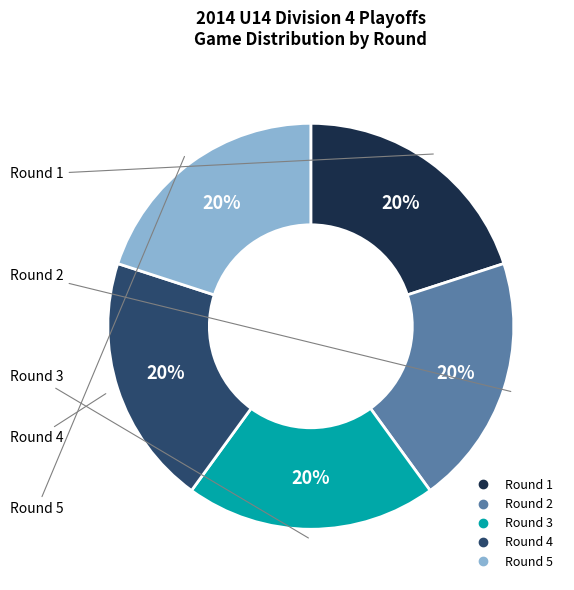

To the nearest percent, what is the average slice percentage?

20%